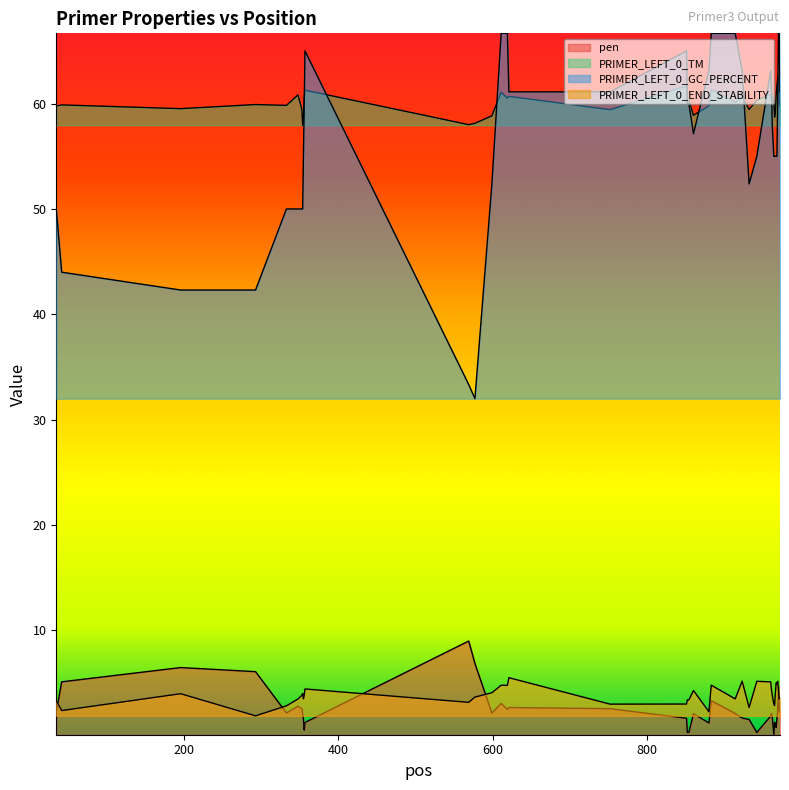

Reading left to right, extract all data points from this chart.

pen: 2.2	5.1	6.5	6.1	2.2	2.8	2.6	2.1	1.6	0.5	1.3	9.0	6.9	2.2	3.1	2.5	2.7	2.6	1.7	0.3	0.3	2.1	1.2	3.3	2.1	1.7	1.6	0.3	1.9	2.1	1.7	0.1	1.3	0.9	0.8	1.7	2.3	4.7	2.5	2.3
PRIMER_LEFT_0_TM: 59.8	59.9	59.5	59.9	59.8	60.8	59.4	57.9	58.4	60.5	61.3	58.0	58.1	58.8	61.1	60.5	60.7	59.4	61.7	60.3	60.3	58.9	59.8	61.3	60.1	60.7	59.4	60.3	60.9	60.1	60.7	60.1	58.7	59.1	60.8	61.7	62.3	62.7	60.5	59.7
PRIMER_LEFT_0_GC_PERCENT: 50.0	44.0	42.3	42.3	50.0	50.0	50.0	50.0	55.0	60.0	65.0	33.3	32.0	52.4	66.7	66.7	61.1	61.1	65.0	60.0	60.0	57.1	63.2	66.7	66.7	63.2	52.4	55.0	63.2	61.1	57.9	55.0	55.0	55.0	55.0	55.0	60.0	66.7	66.7	61.1
PRIMER_LEFT_0_END_STABILITY: 3.4	2.4	4.0	1.9	2.9	3.5	3.9	4.0	3.5	3.9	4.5	3.2	3.7	4.1	4.8	4.8	5.5	3.0	3.0	3.4	3.4	4.3	2.3	4.8	3.5	5.2	2.7	5.2	5.1	4.3	3.9	3.0	2.9	4.0	5.0	4.9	5.2	4.4	3.5	3.6